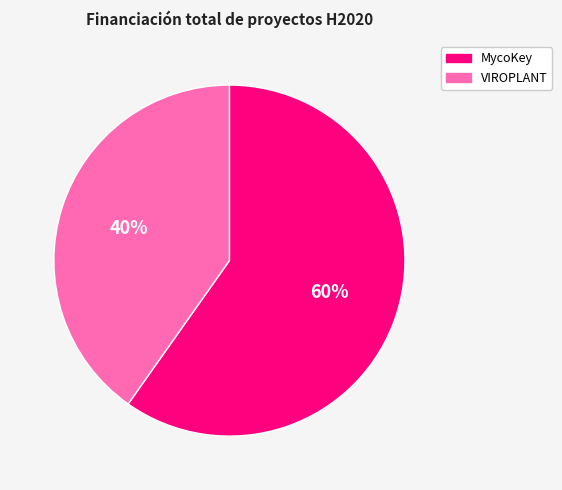

Which slice is the smallest?

VIROPLANT